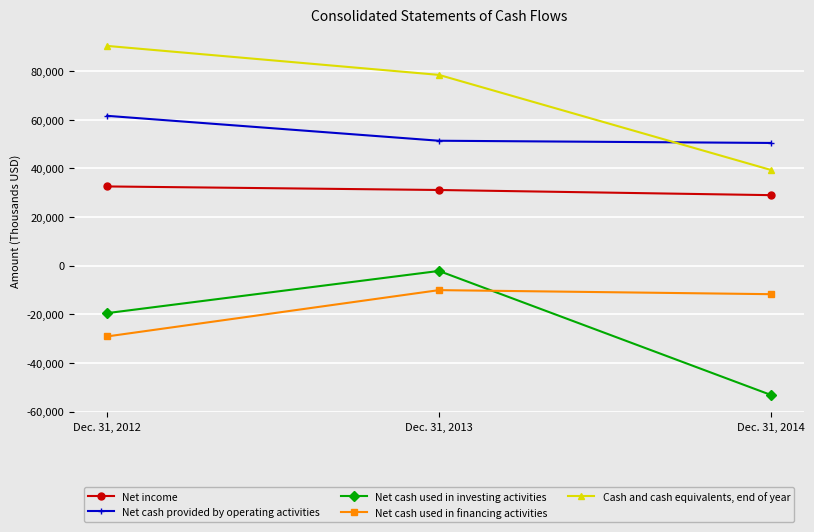

Reading left to right, list all the values displayed in this chart.

Net income: 32545	31085	28965
Net cash provided by operating activities: 61579	51336	50428
Net cash used in investing activities: -19541	-2196	-53161
Net cash used in financing activities: -29122	-10086	-11753
Cash and cash equivalents, end of year: 90325	78411	39340